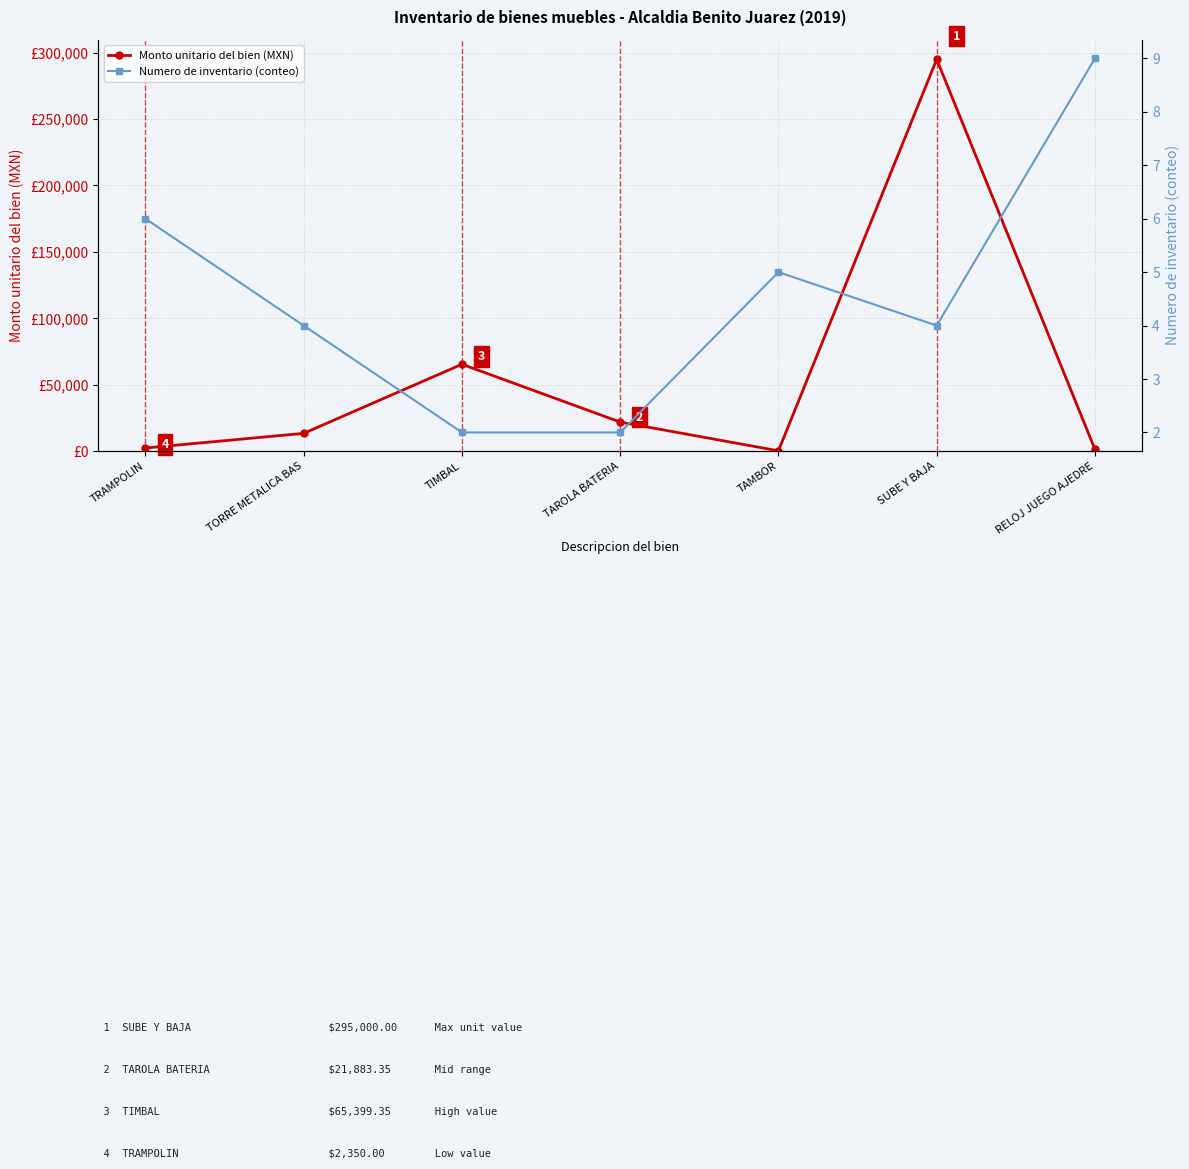

Reading right to left, extract all data points from this chart.

Monto unitario del bien (MXN): RELOJ JUEGO AJEDRE=1392.0	SUBE Y BAJA=295000.0	TAMBOR=248.4	TAROLA BATERIA=21883.3	TIMBAL=65399.3	TORRE METALICA BAS=13400.0	TRAMPOLIN=2350.0
Numero de inventario (conteo): RELOJ JUEGO AJEDRE=9.0	SUBE Y BAJA=4.0	TAMBOR=5.0	TAROLA BATERIA=2.0	TIMBAL=2.0	TORRE METALICA BAS=4.0	TRAMPOLIN=6.0